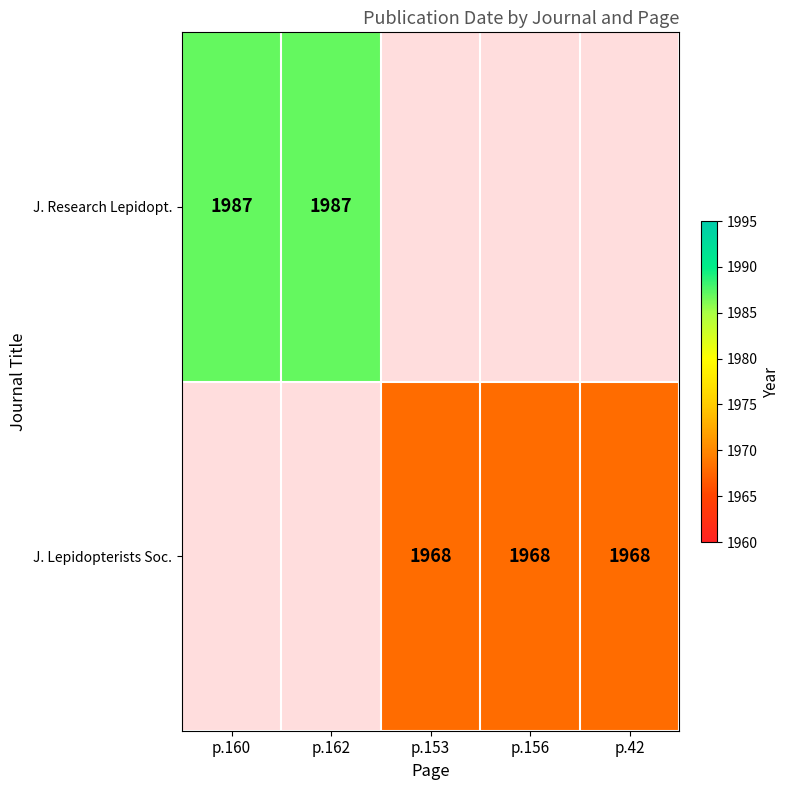

Is it true that J. Research Lepidopt. equals 1366 at p.162?

False